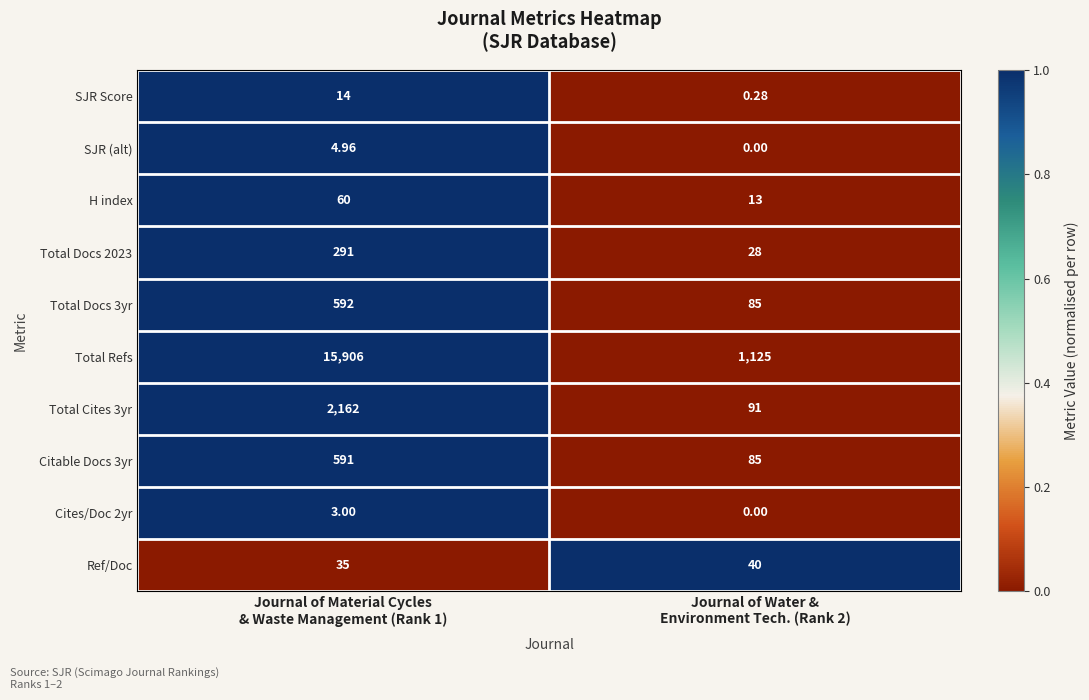

Which series has the largest total across all categories?

Total Refs